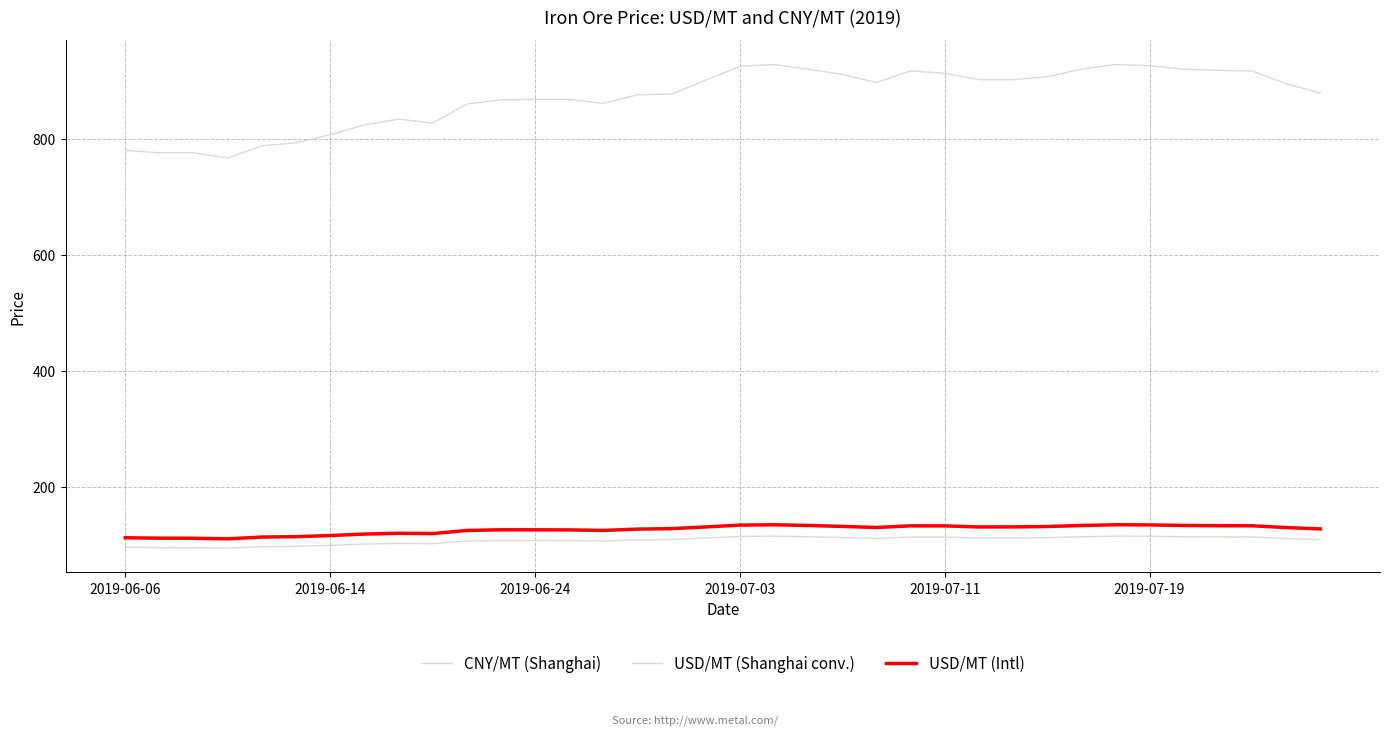

How many lines are shown in the chart?

3